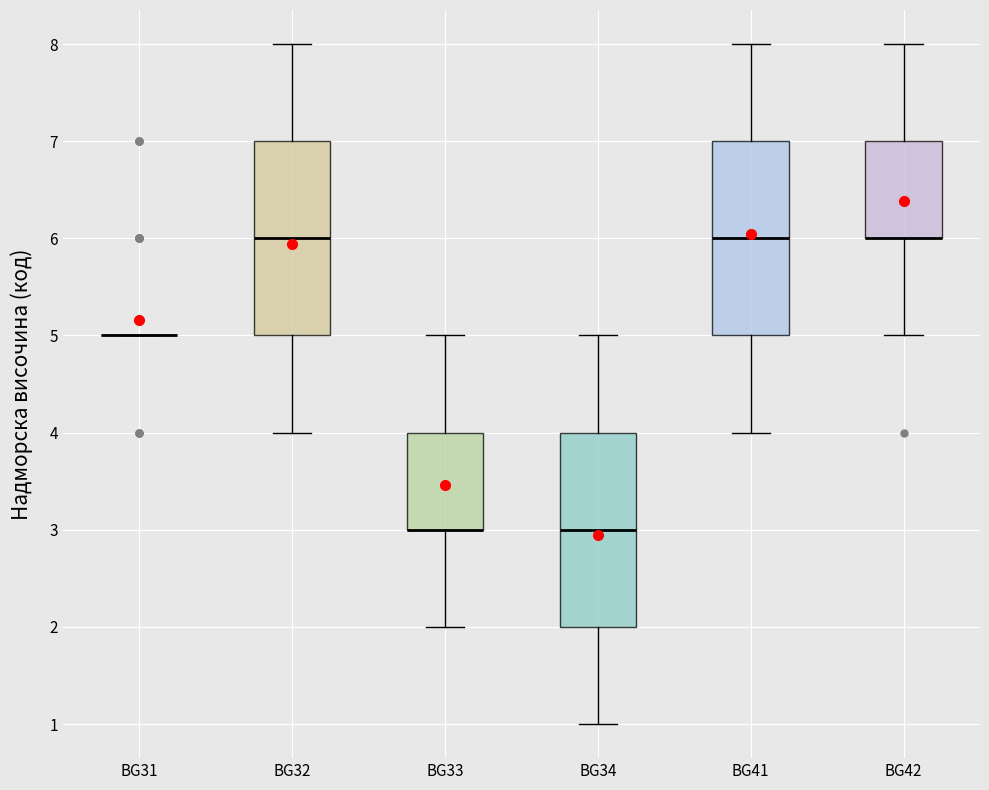

Where is the lower edge of the box for BG41 on the y-axis? The values are not printed on the chart, so give them approximately, as read against the axis.

5